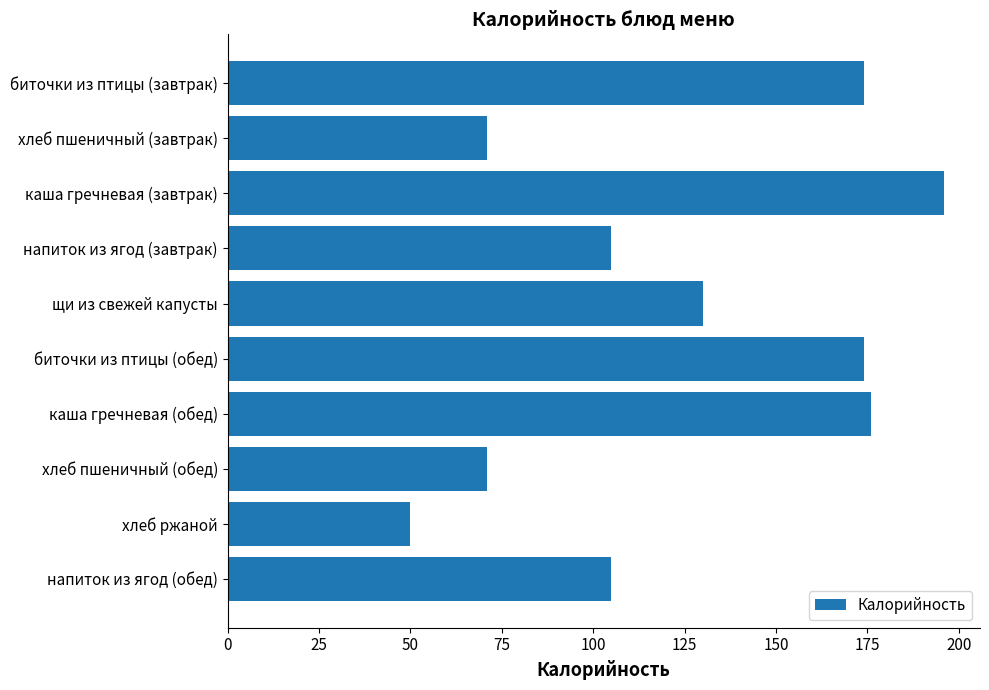

True or false: the data shows 105 at напиток из ягод (обед).

True